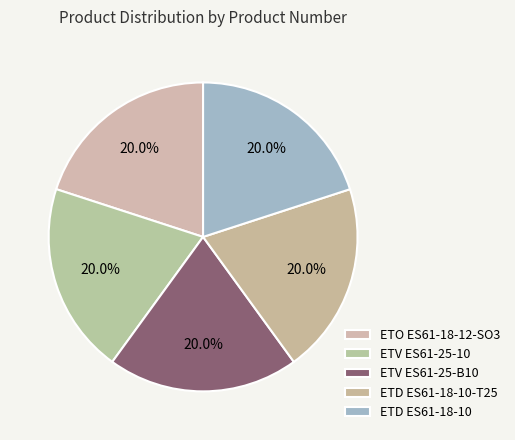

To the nearest percent, what is the combined percentage of ETD ES61-18-10-T25 and ETO ES61-18-12-SO3?

40%